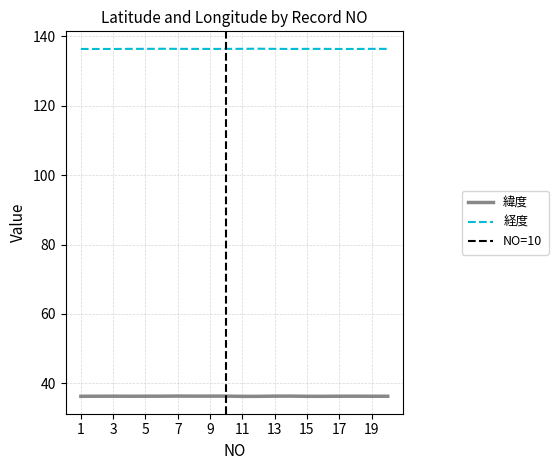

Does the chart have visible grid lines?

Yes